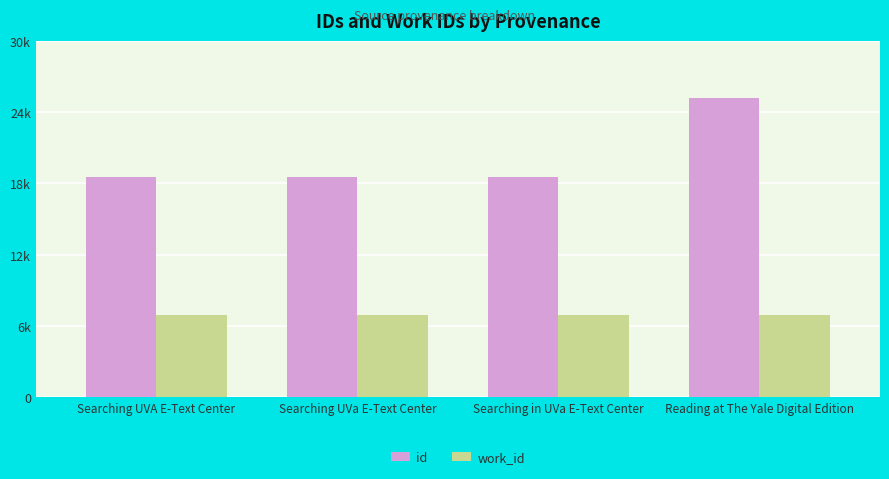

Reading right to left, what are all the values shown in this chart?

id: Reading at The Yale Digital Edition=25180	Searching in UVa E-Text Center=18548	Searching UVa E-Text Center=18544	Searching UVA E-Text Center=18542
work_id: Reading at The Yale Digital Edition=6900	Searching in UVa E-Text Center=6900	Searching UVa E-Text Center=6900	Searching UVA E-Text Center=6900